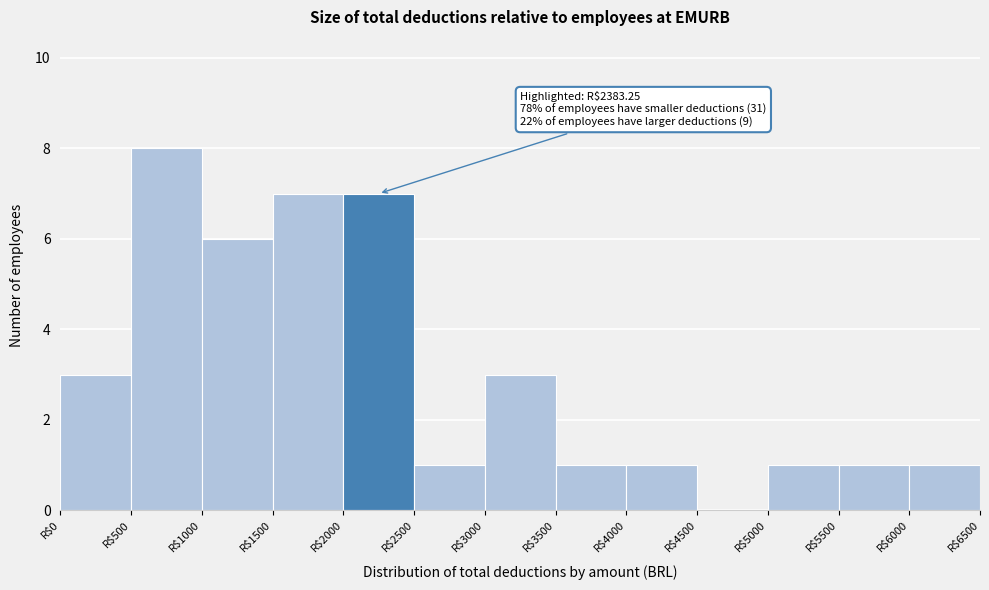

Over which range of the x-axis is the bar tallest?

500 to 1000